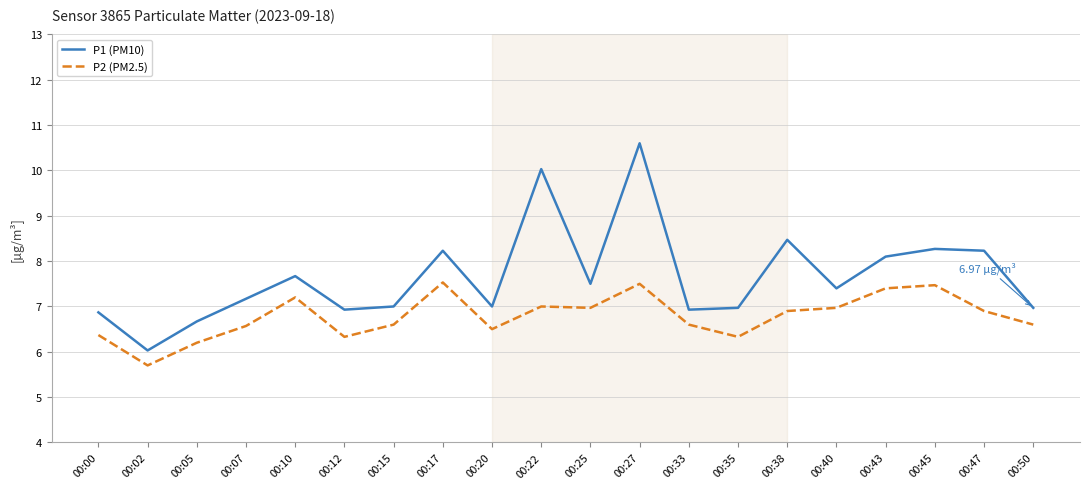

Between 00:02 and 00:10, which series saw the biggest shift?

P1 (PM10)